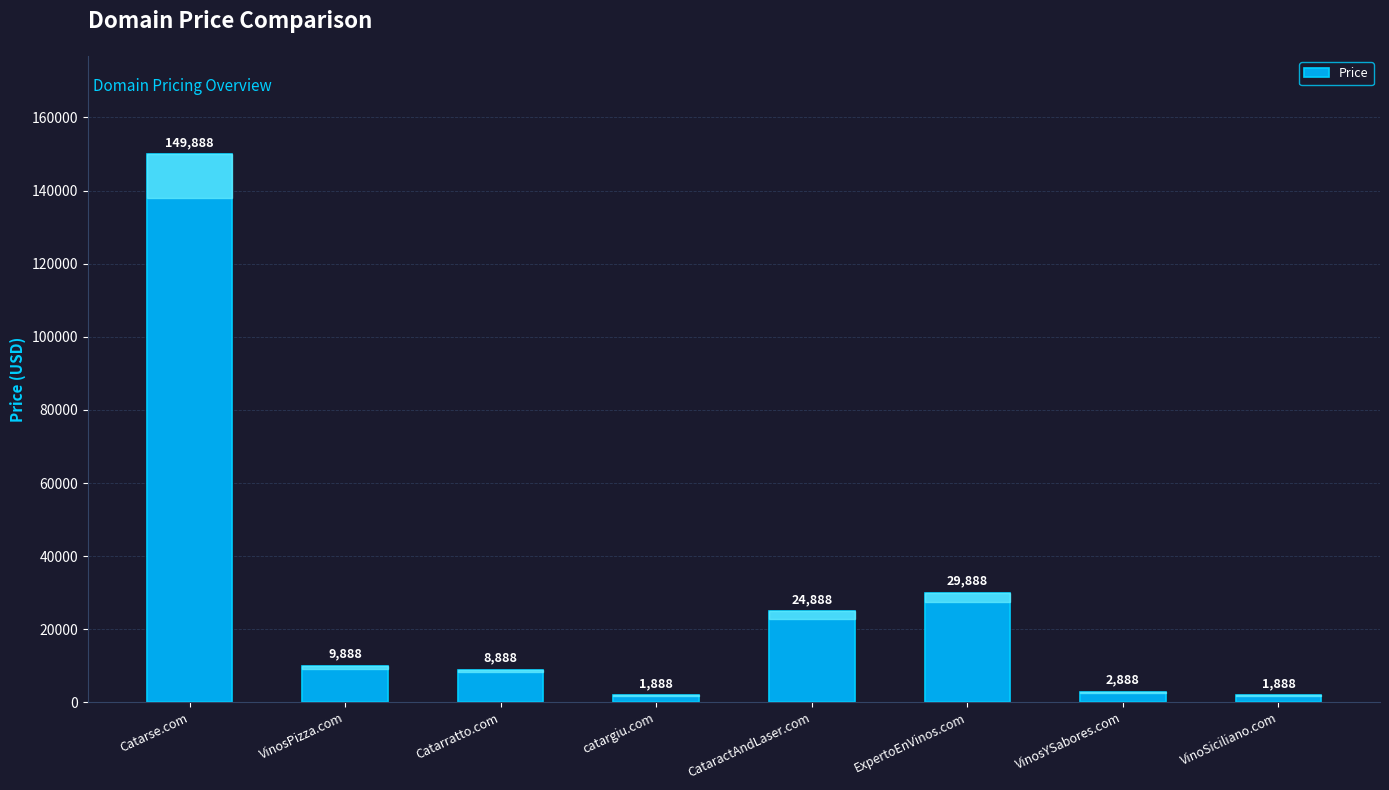

The value at VinoSiciliano.com is 1888. True or false?

True